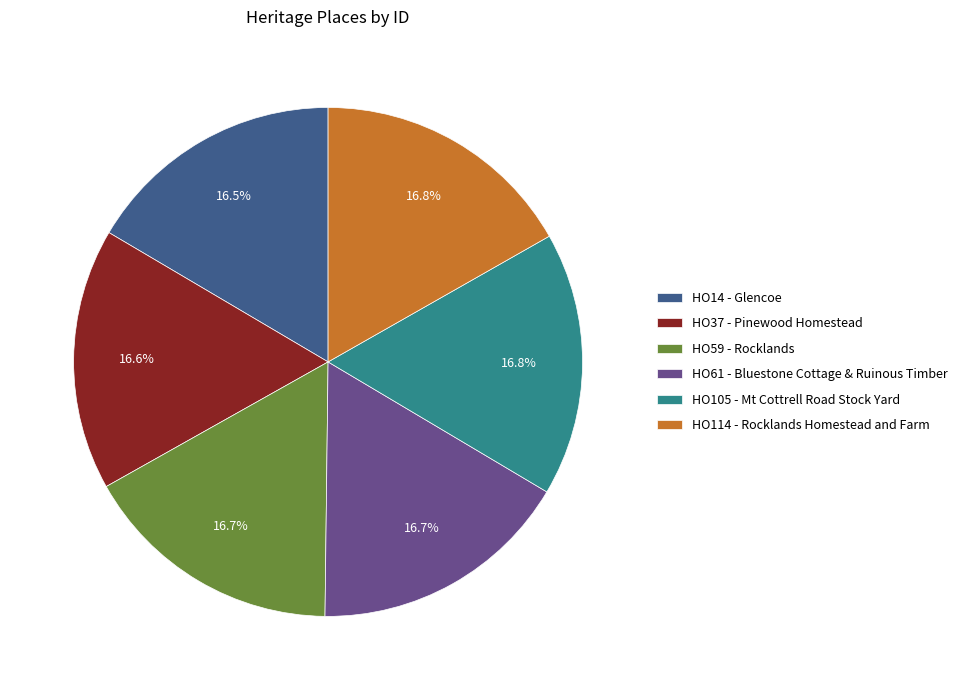

What is the ratio of the value at HO59 - Rocklands to the value at HO105 - Mt Cottrell Road Stock Yard?

1.0